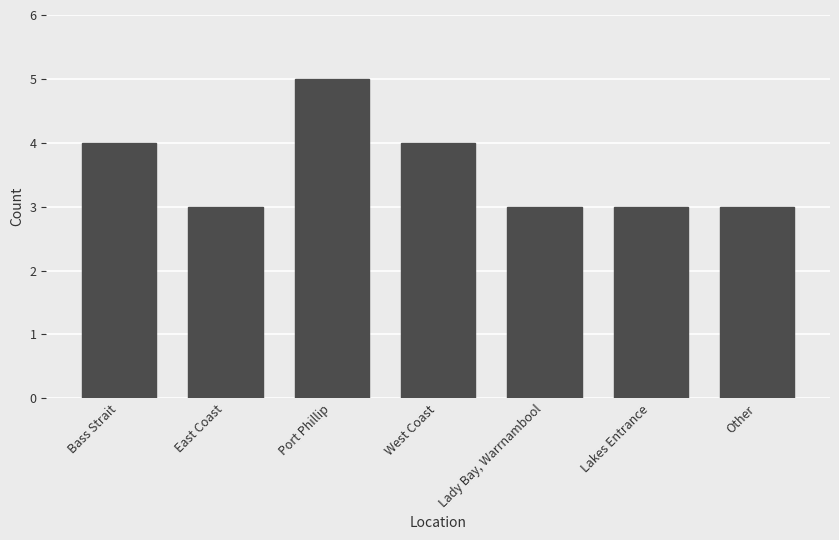

Is it true that the value at Other is 3?

True